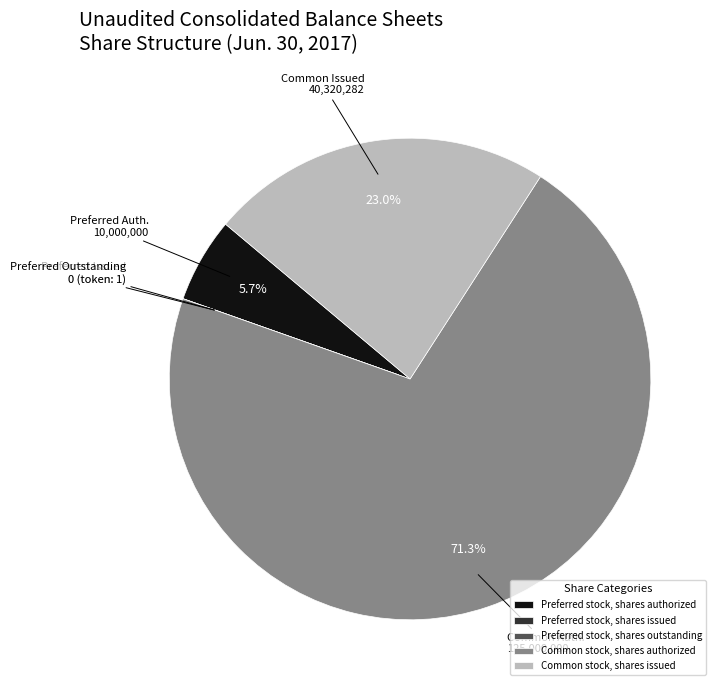

Approximately how many times larger is the value at Common stock, shares authorized compared to Preferred stock, shares authorized?

12.5